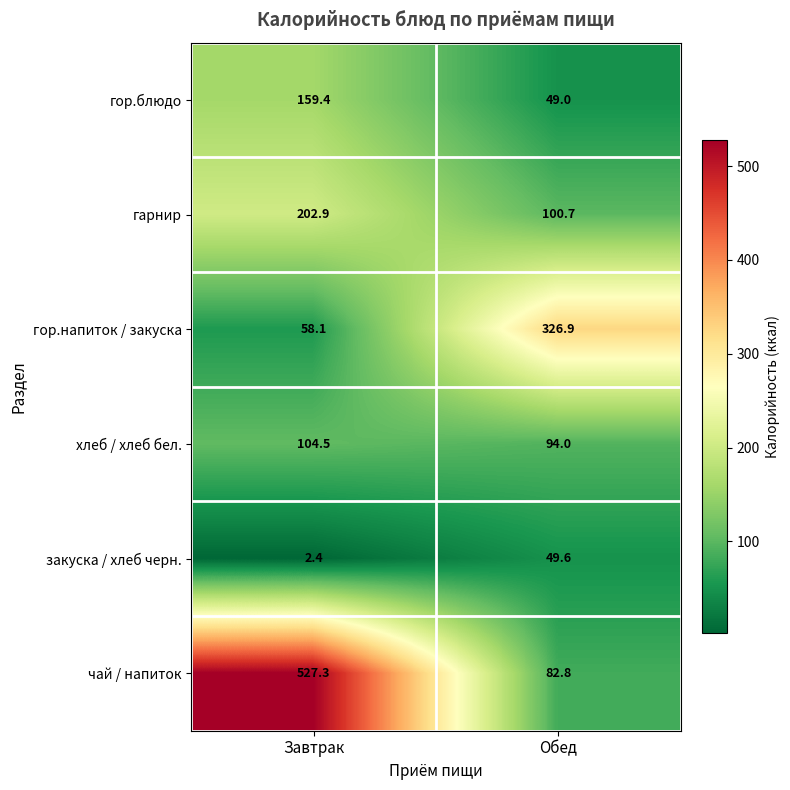

At Обед, list the series in order from largest to smallest.

гор.напиток / закуска, гарнир, хлеб / хлеб бел., чай / напиток, закуска / хлеб черн., гор.блюдо